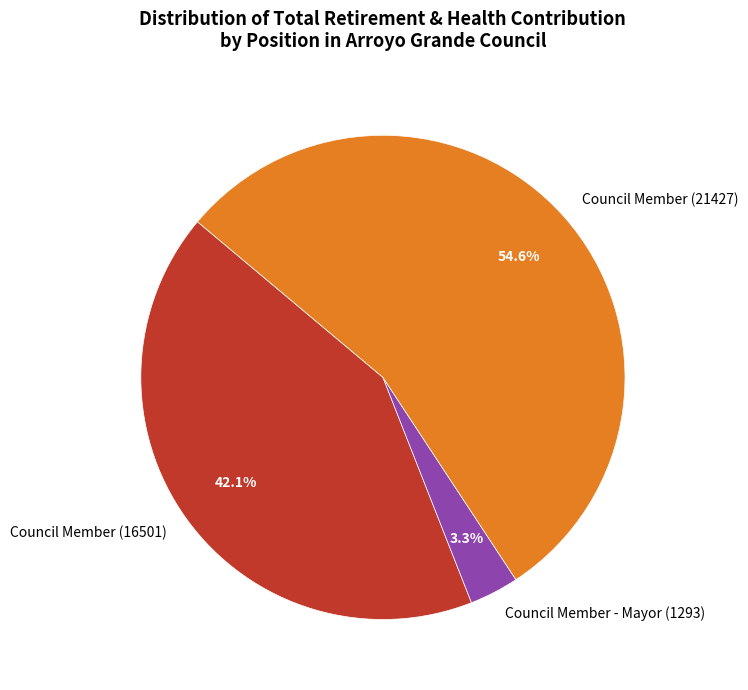

Which category has the biggest portion of the pie?

Council Member (21427)